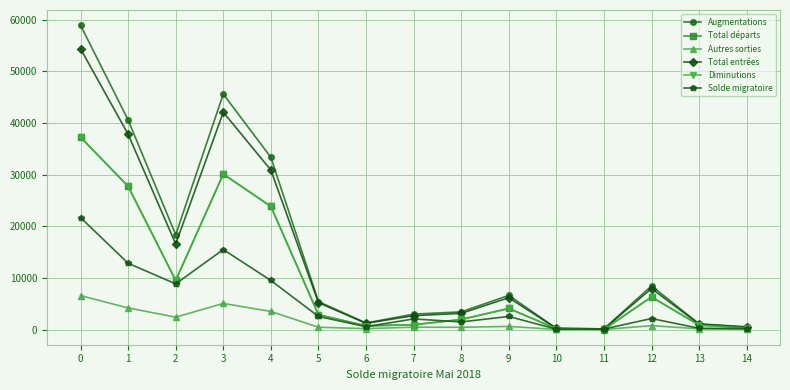

Is this an area chart (filled region under the line)?

No